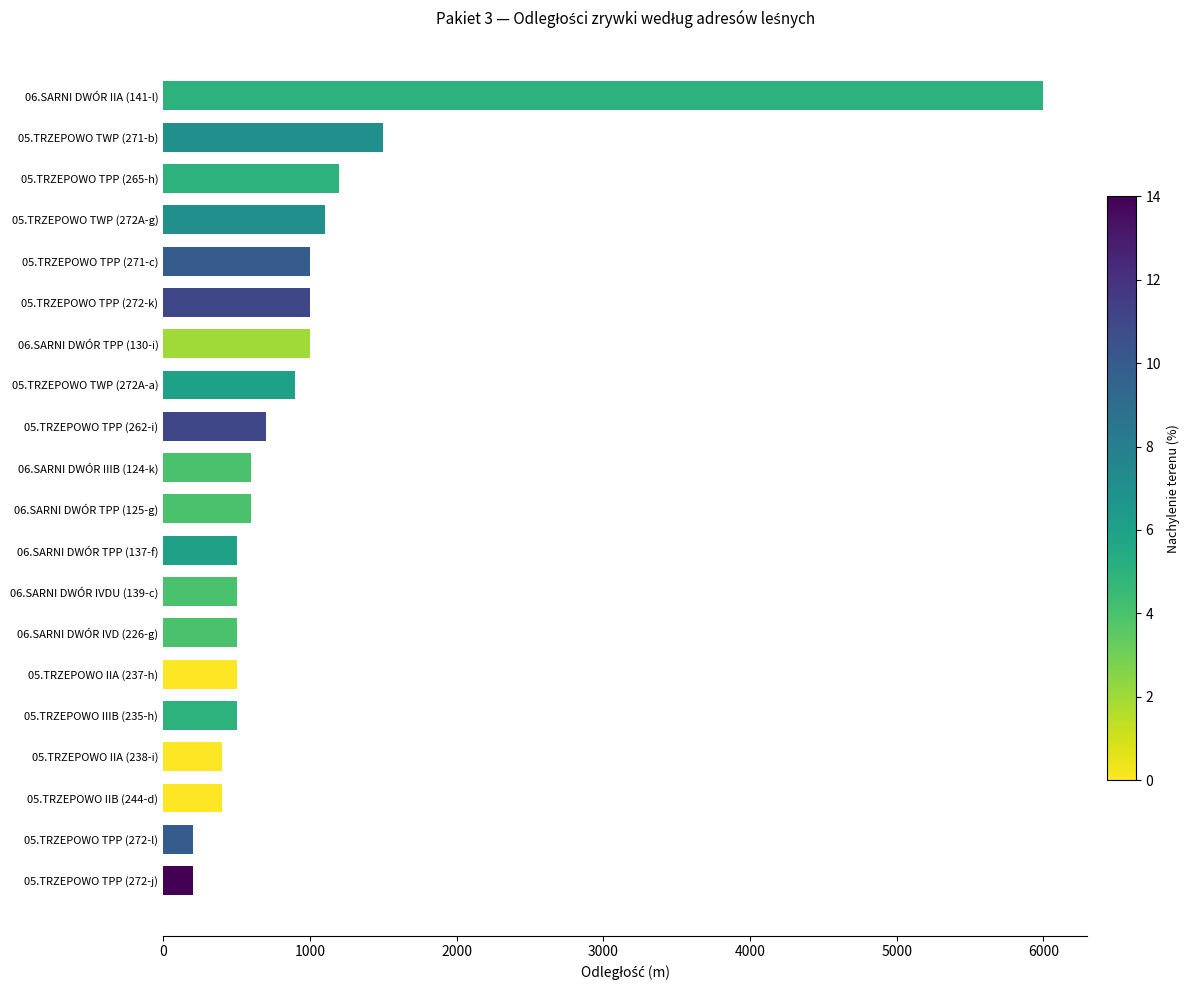

Reading top to bottom, transcribe all the data shown in this chart.

6000	1500	1200	1100	1000	1000	1000	900	700	600	600	500	500	500	500	500	400	400	200	200